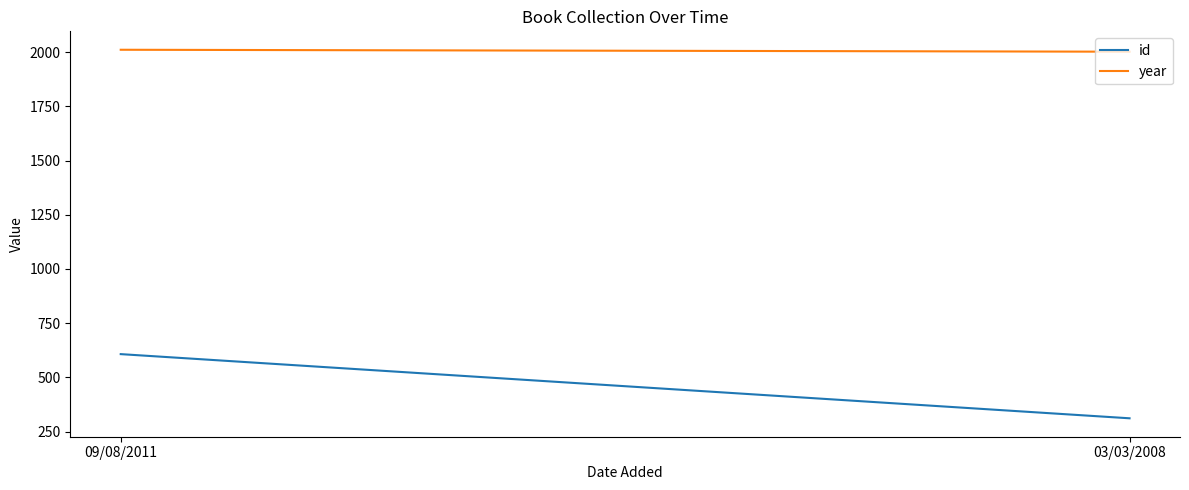

What is the label of the 1st point from the right?

03/03/2008